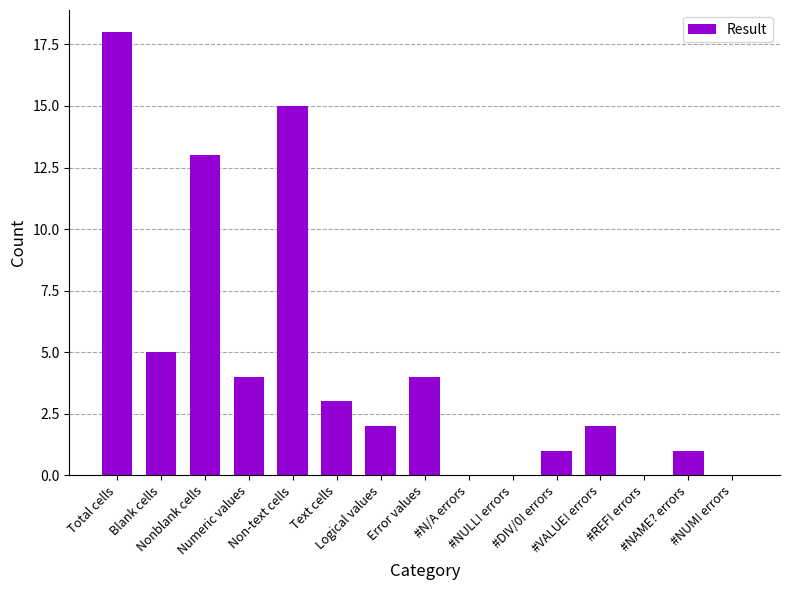

Which category has the highest value across all series?

Total cells